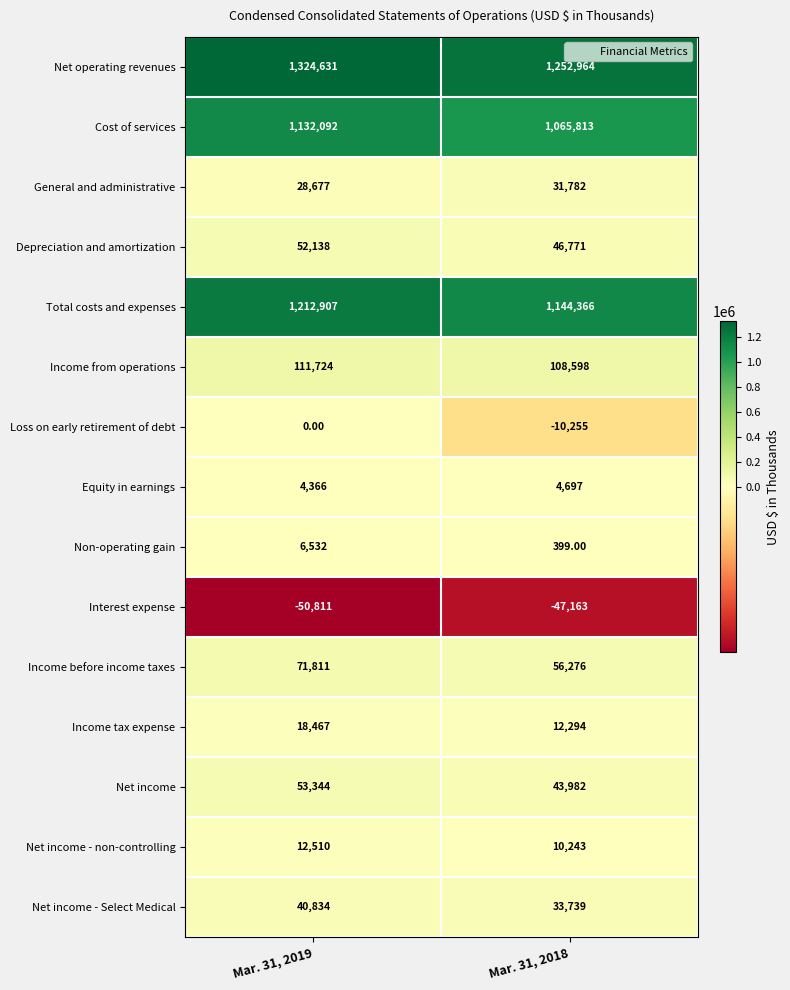

What is the sum of all Non-operating gain values?

6931